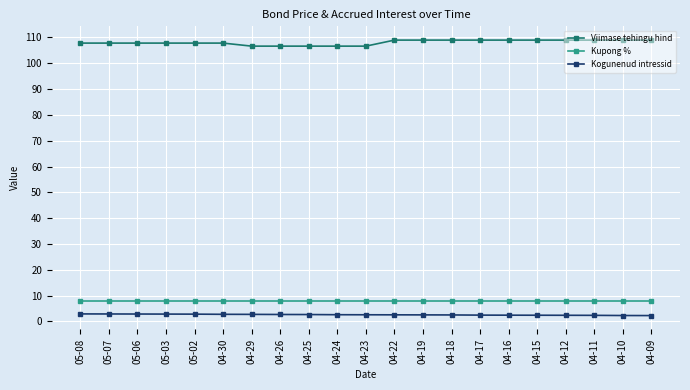

What is the value of the Kupong % point at the 7th from the left?

8.0